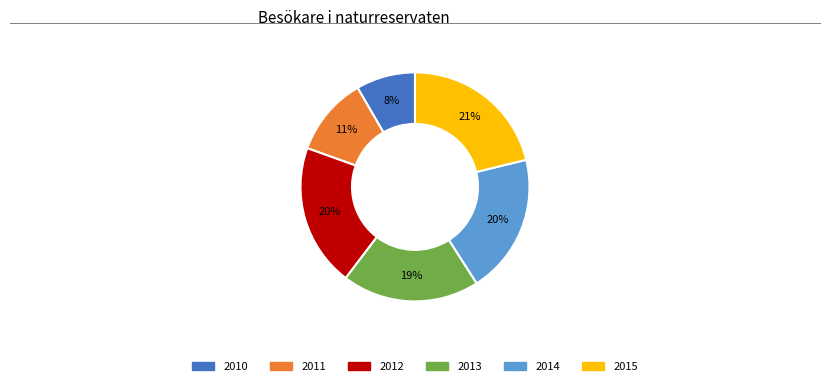

To the nearest percent, what portion does 2014 represent?

20%